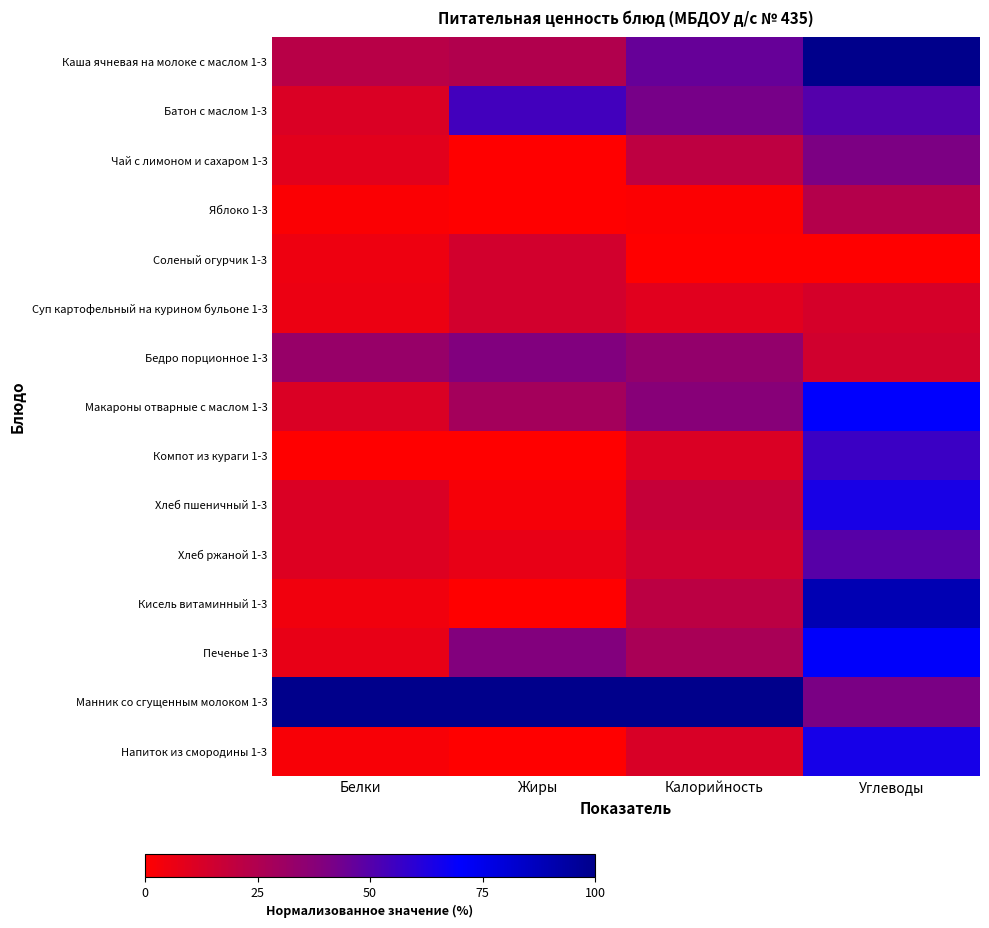

At which category is the sum across all series the highest?

Углеводы